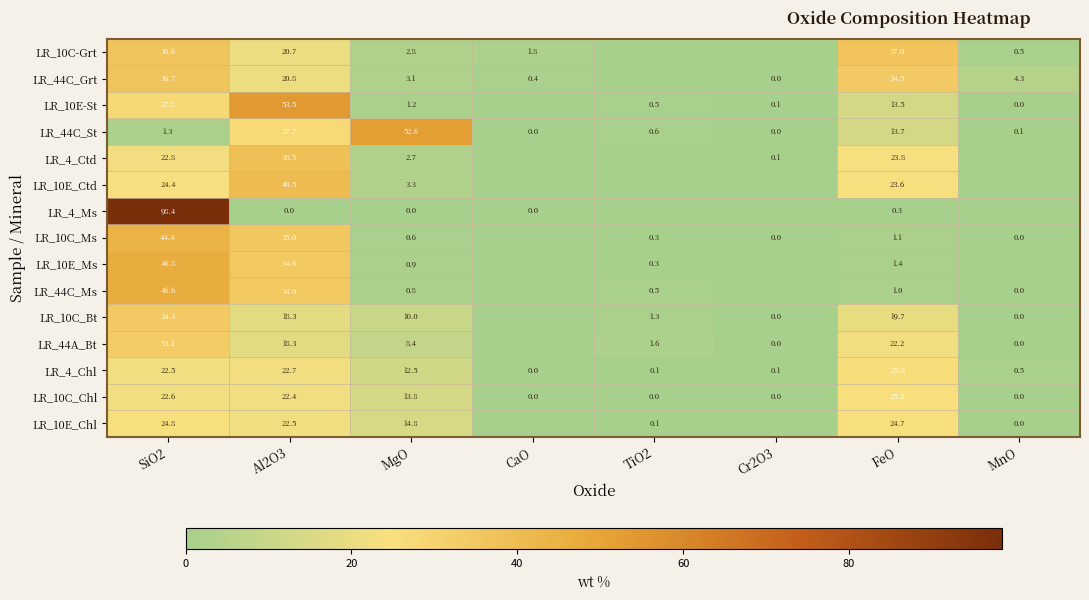

Rank the series at SiO2 from lowest to highest value.

LR_44C_St, LR_4_Chl, LR_10C_Chl, LR_4_Ctd, LR_10E_Ctd, LR_10E_Chl, LR_10E-St, LR_44A_Bt, LR_10C_Bt, LR_10C-Grt, LR_44C_Grt, LR_10C_Ms, LR_44C_Ms, LR_10E_Ms, LR_4_Ms